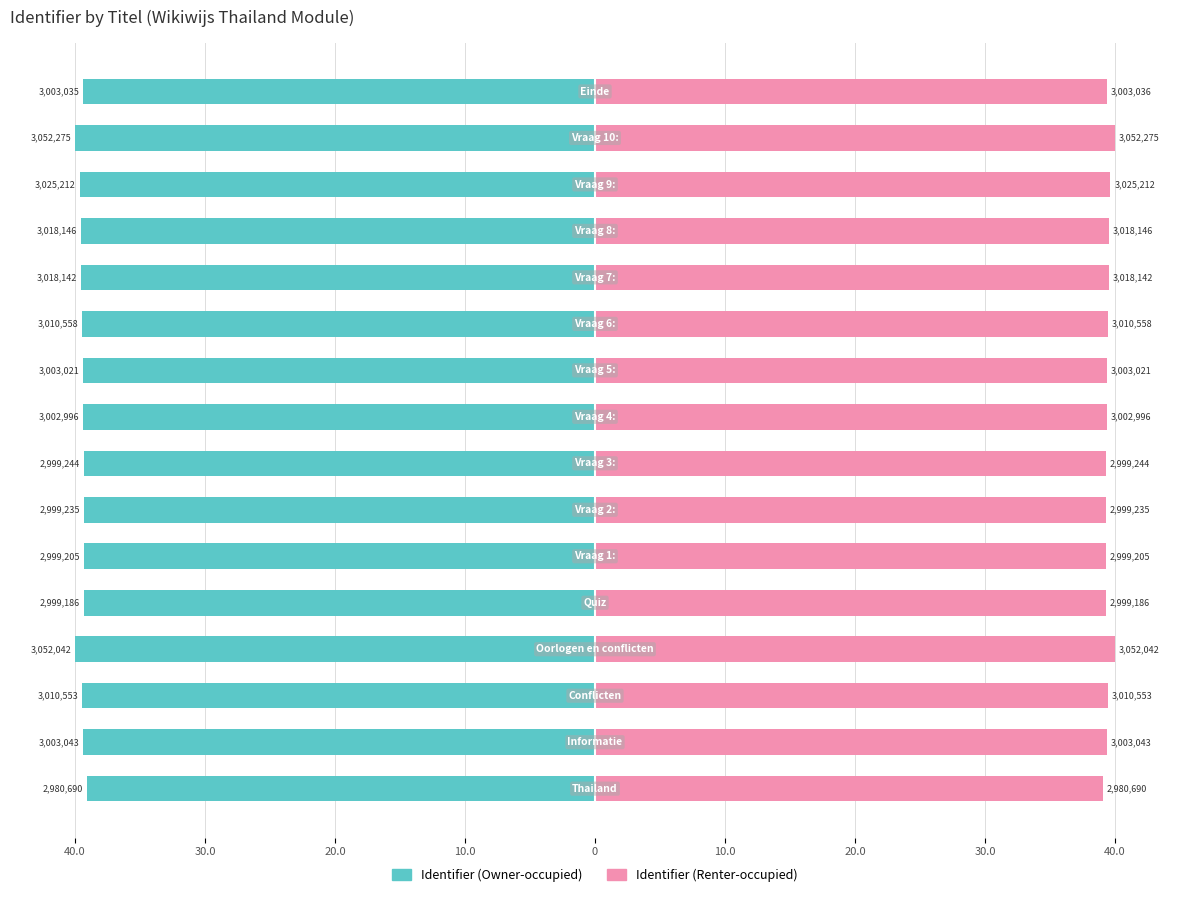

Reading left to right, extract all data points from this chart.

Identifier (Owner-occupied): -39.1	-39.4	-39.5	-40.0	-39.3	-39.3	-39.3	-39.3	-39.4	-39.4	-39.5	-39.6	-39.6	-39.6	-40.0	-39.4
Identifier (Renter-occupied): 39.1	39.4	39.5	40.0	39.3	39.3	39.3	39.3	39.4	39.4	39.5	39.6	39.6	39.6	40.0	39.4